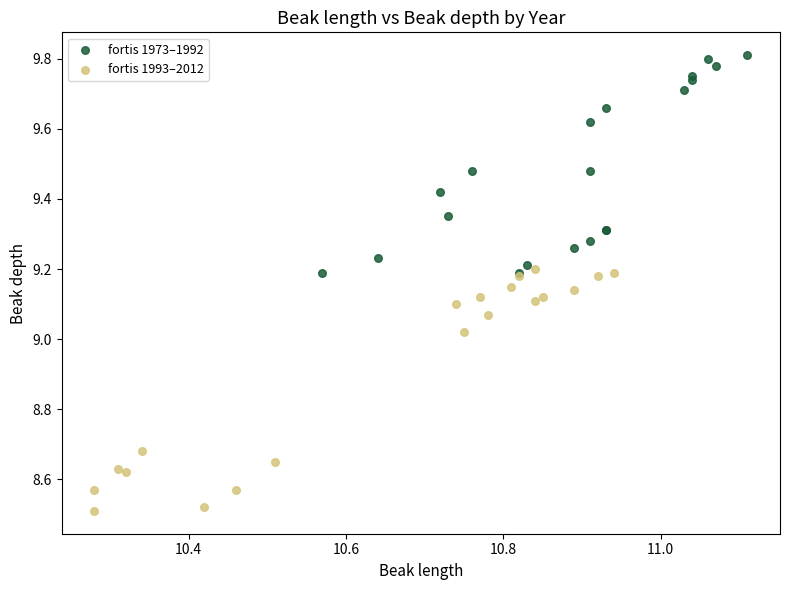

Which series has the widest spread of Y values?

fortis 1993–2012